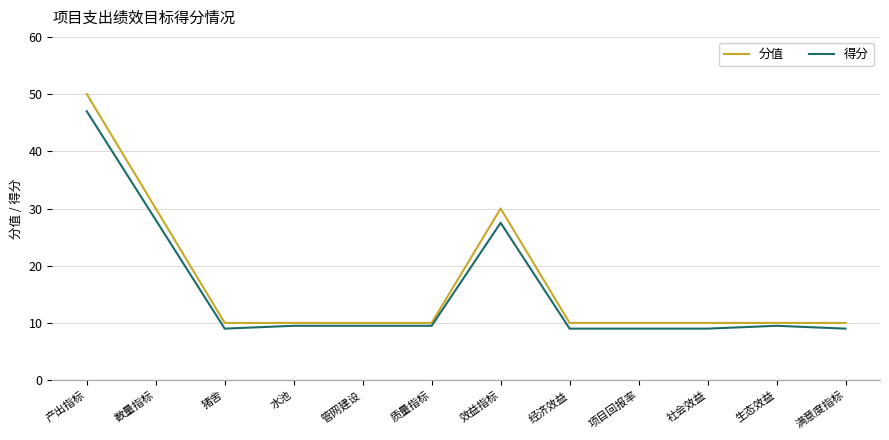

What is the sum of all 分值 values?

200.0